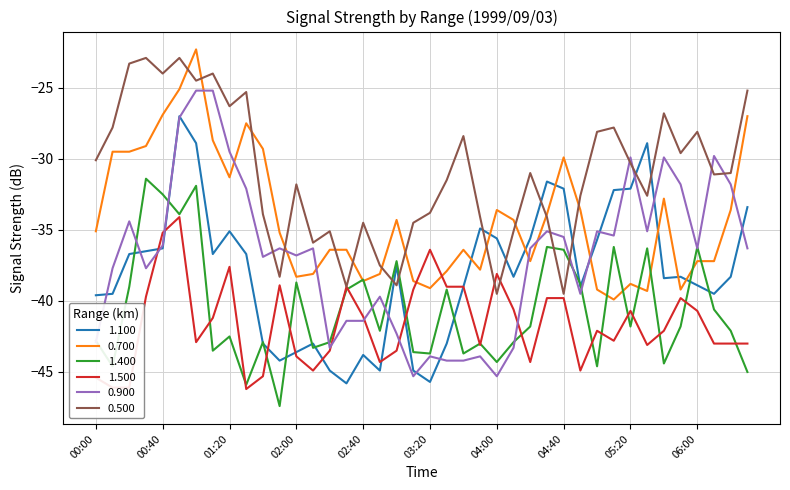

Which series has the largest total across all categories?

0.500